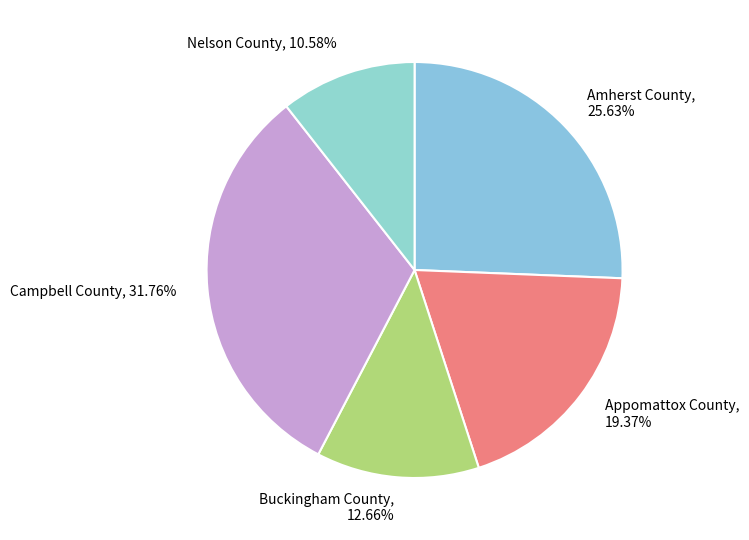

To the nearest percent, what is the difference between the largest and smallest slice percentages?

21%